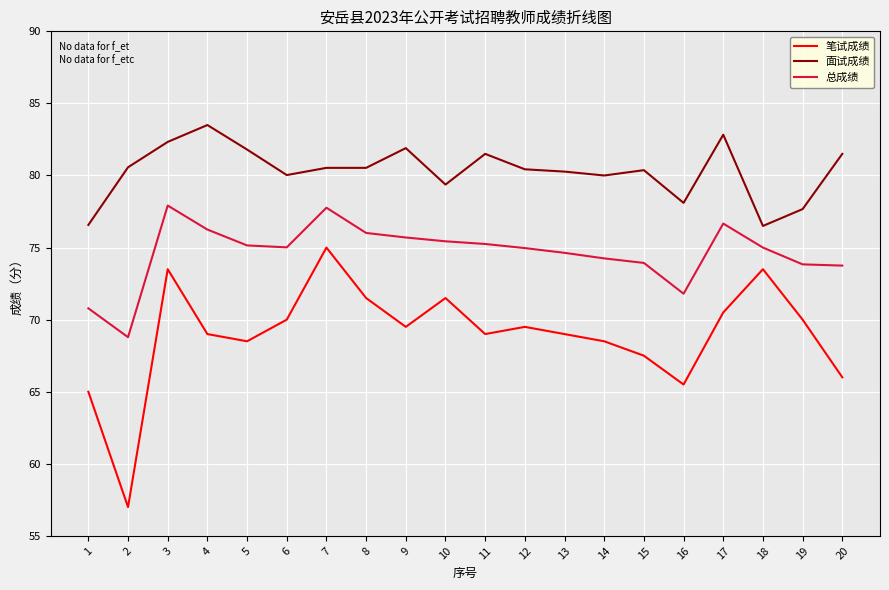

What is the smallest value displayed?

57.0